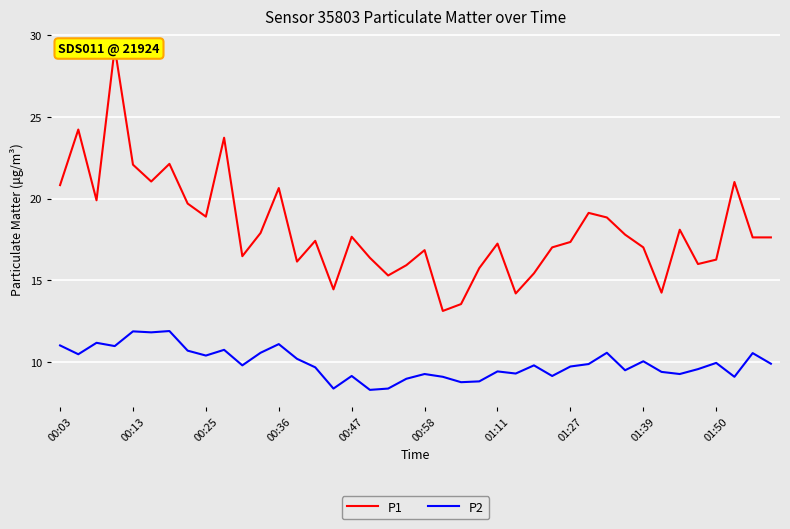

How many interior local valleys does the P1 series have?

11